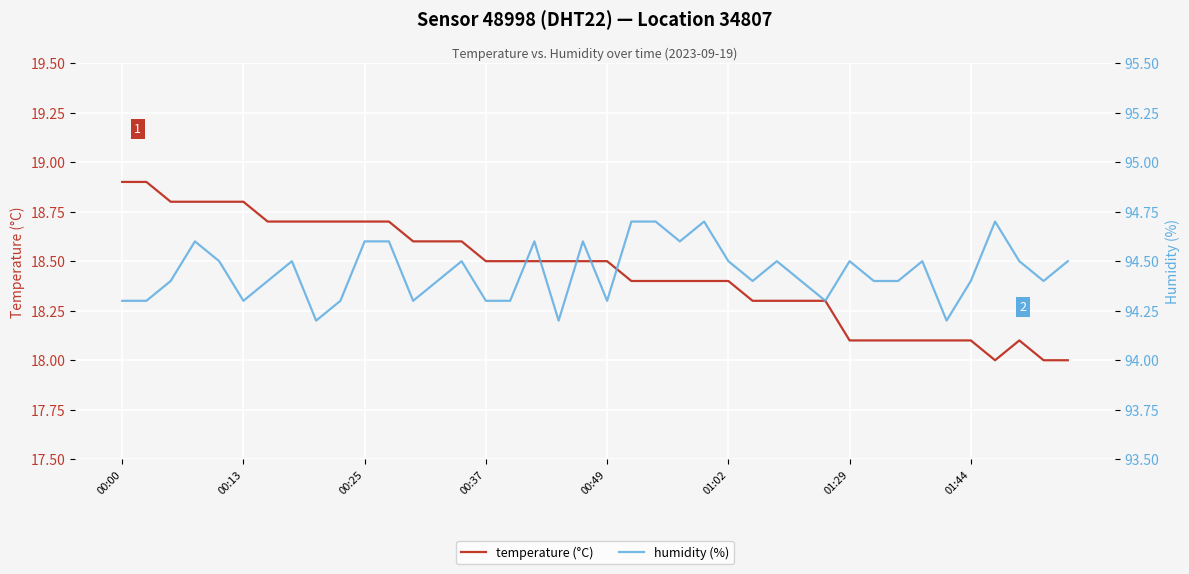

What is the difference between the temperature (°C) values at 13 and 24?

0.2